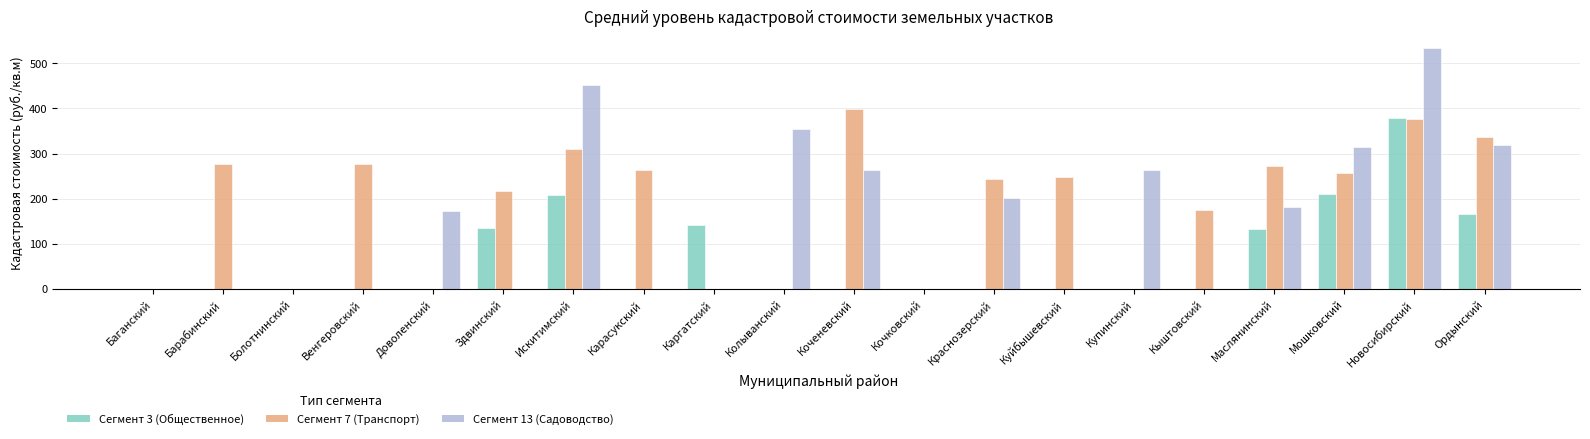

Which series changed the most between Колыванский and Коченевский?

Сегмент 7 (Транспорт)